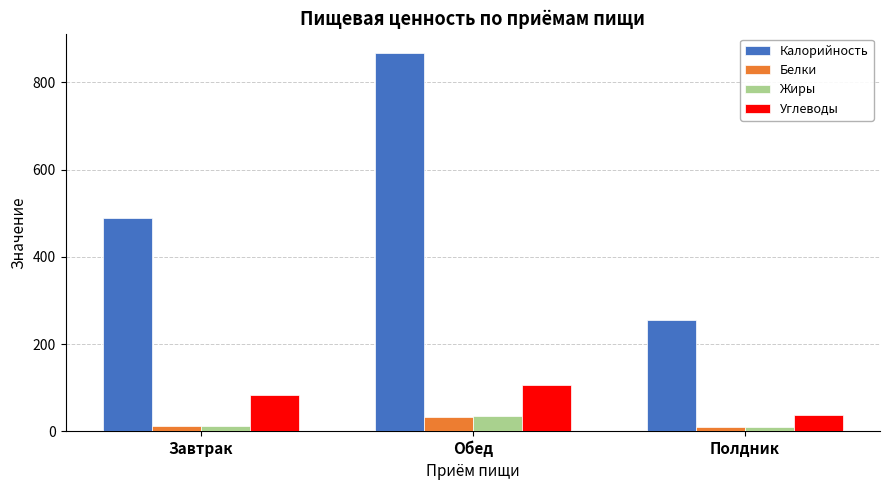

What is the total value across all series at Завтрак?

597.1